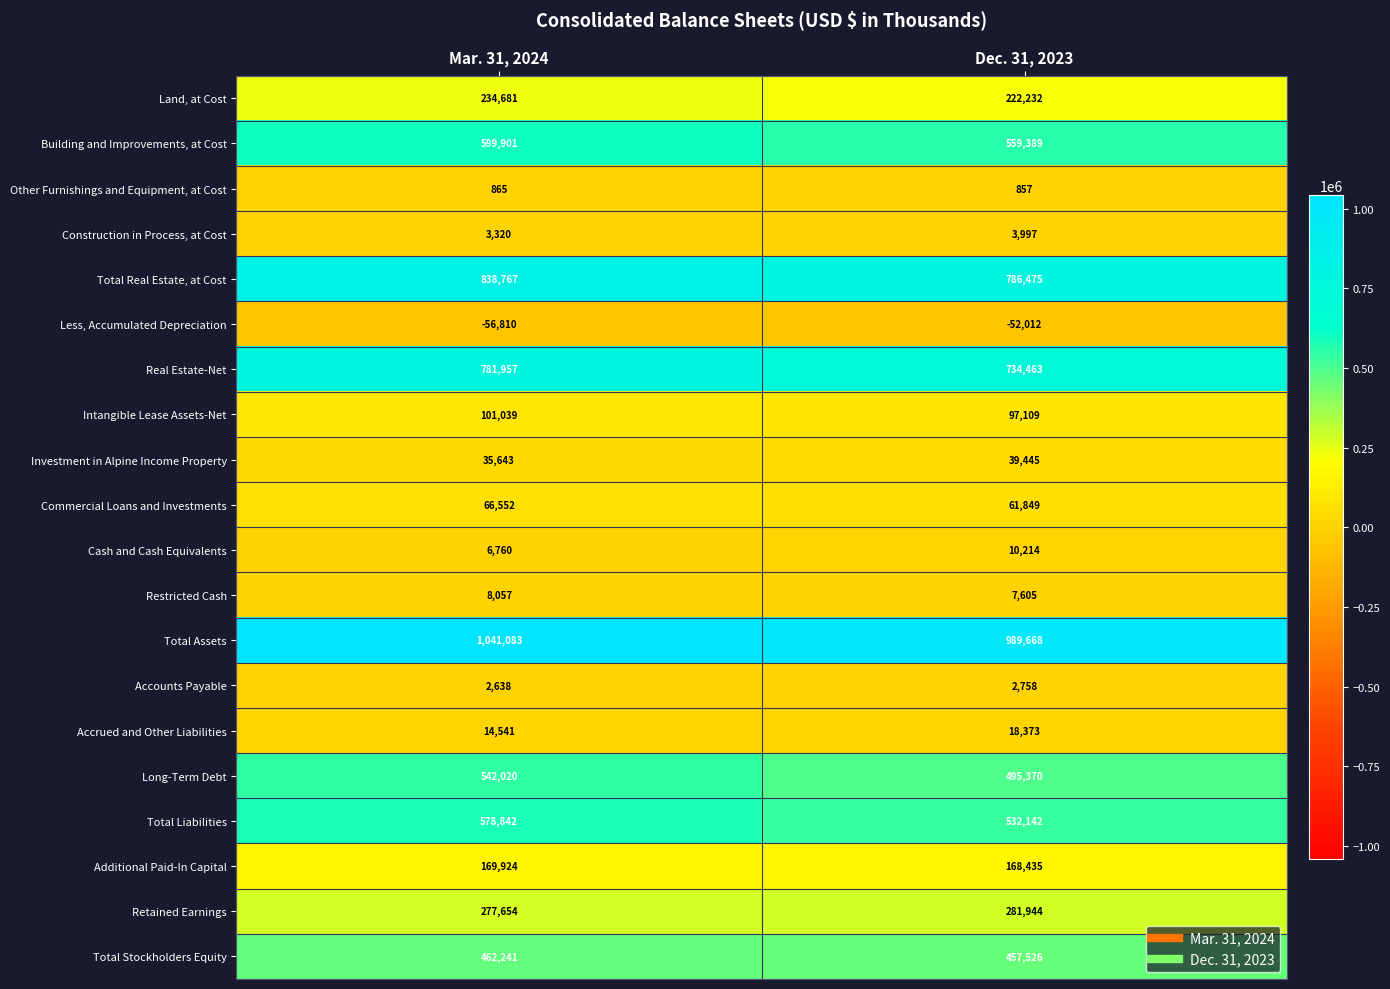

What is the difference between the highest and lowest values at Dec. 31, 2023?

1041680